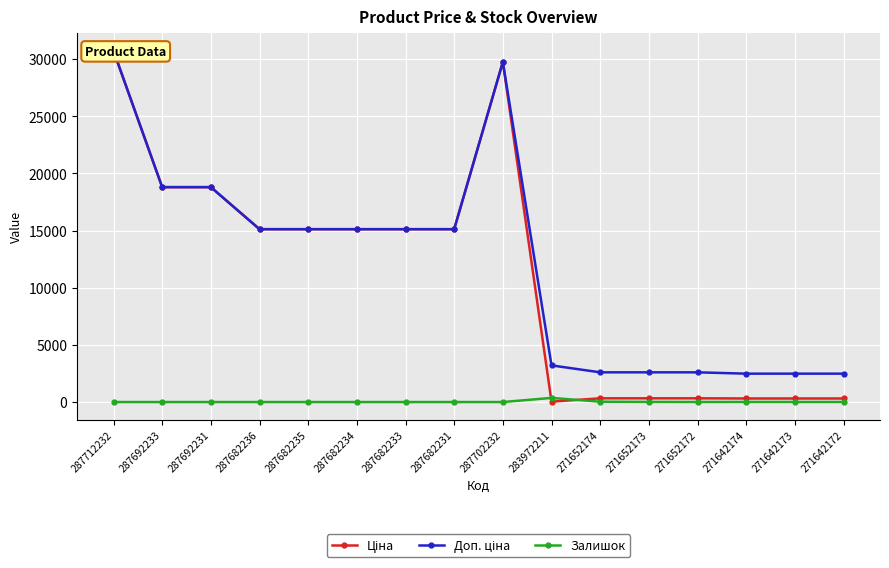

Does the chart display data point markers on the line(s)?

Yes